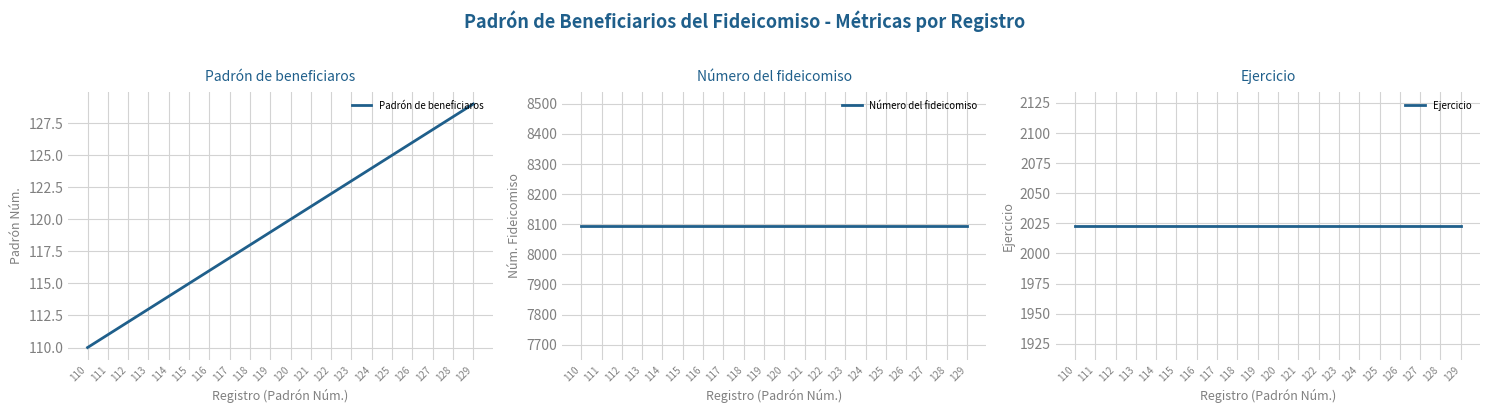

At which label is Número del fideicomiso closest to 8095?

110